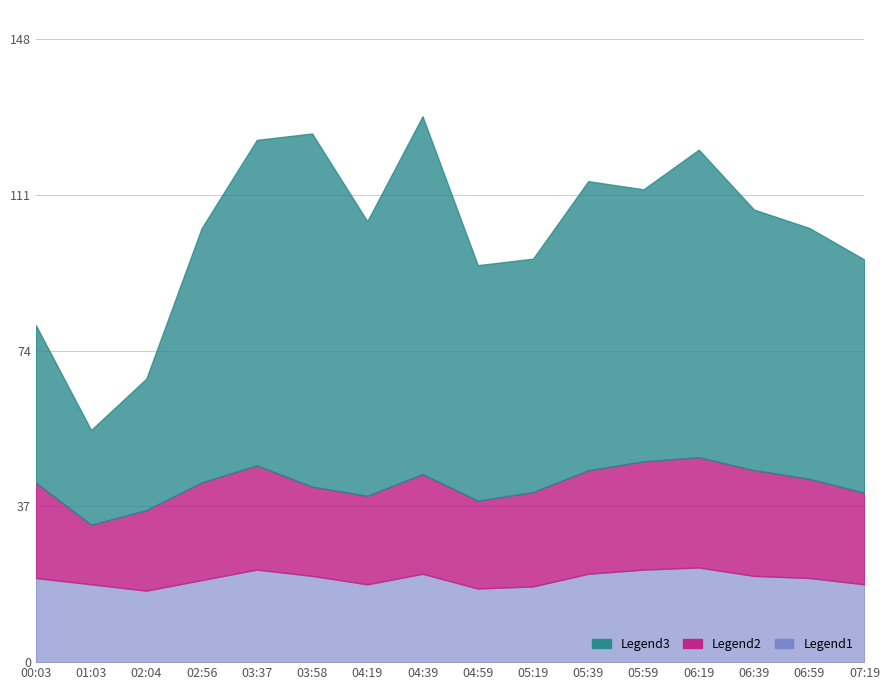

Reading left to right, transcribe all the data shown in this chart.

P1: 00:03=80.1	01:03=55.2	02:04=67.4	02:56=103.1	03:37=124.1	03:58=125.7	04:19=104.8	04:39=129.8	04:59=94.3	05:19=95.9	05:39=114.3	05:59=112.4	06:19=121.8	06:39=107.6	06:59=103.2	07:19=95.7
P2: 00:03=42.6	01:03=32.6	02:04=36.1	02:56=42.7	03:37=46.8	03:58=41.7	04:19=39.5	04:39=44.7	04:59=38.4	05:19=40.4	05:39=45.6	05:59=47.7	06:19=48.7	06:39=45.6	06:59=43.6	07:19=40.2
Base: 00:03=20.0	01:03=18.5	02:04=17.0	02:56=19.5	03:37=22.0	03:58=20.5	04:19=18.5	04:39=21.0	04:59=17.5	05:19=18.0	05:39=21.0	05:59=22.0	06:19=22.5	06:39=20.5	06:59=20.0	07:19=18.5